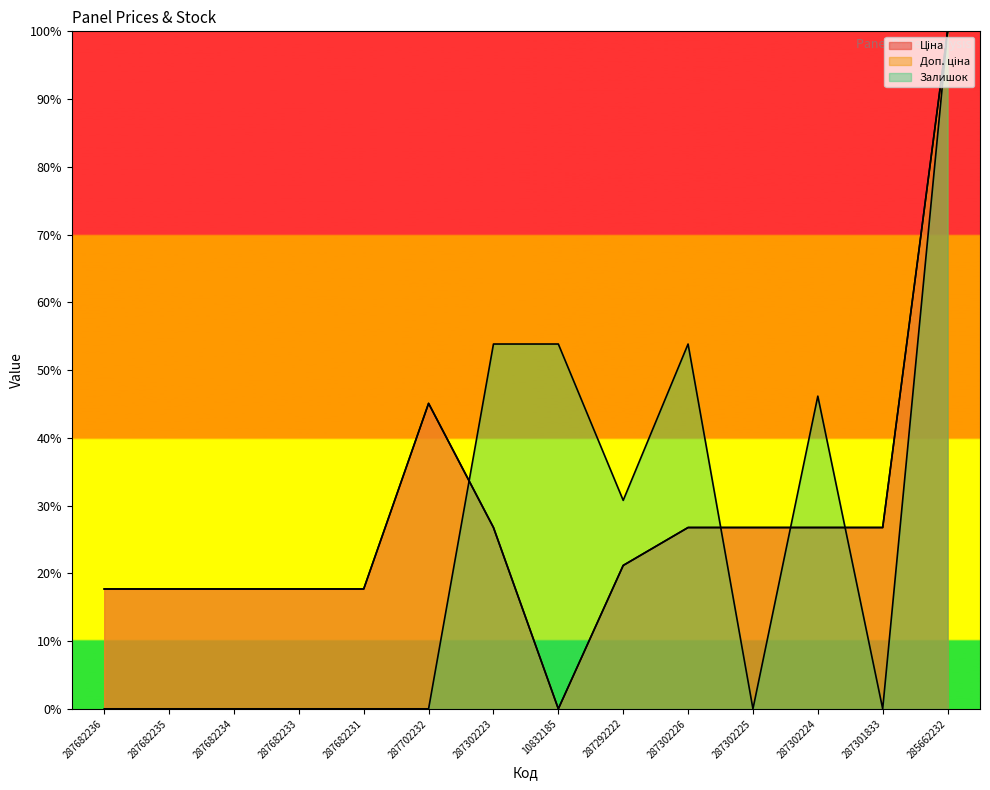

The value of Залишок at 287682236 is 38.5. True or false?

False